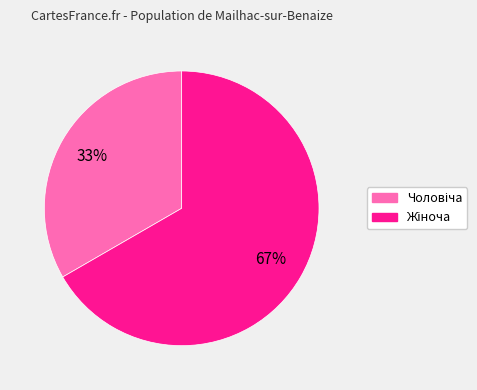

Is there a majority slice in this chart?

Yes